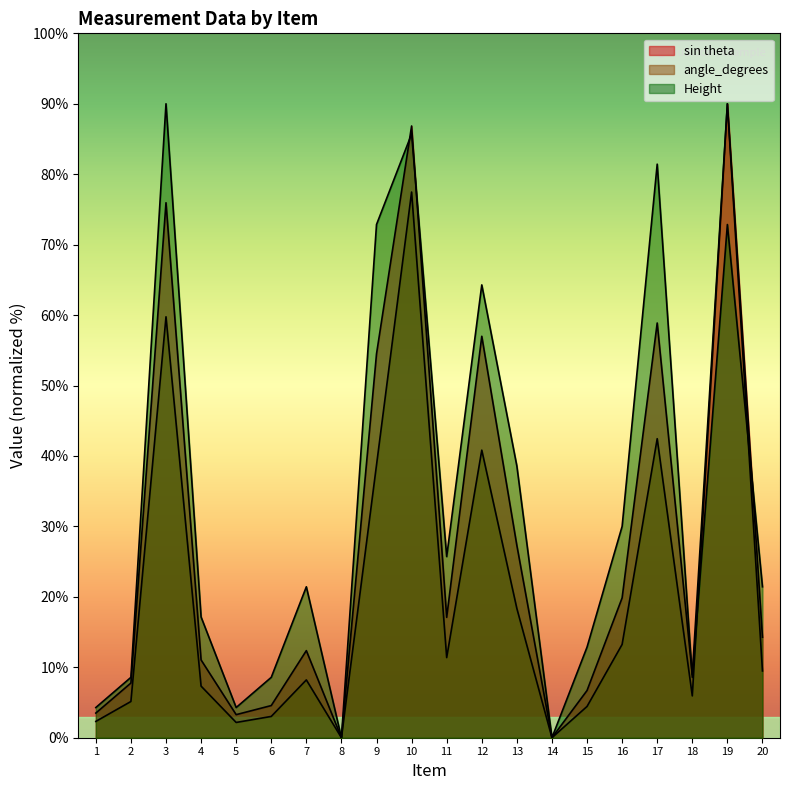

What is the difference between the maximum and minimum values in the angle_degrees series?

90.0